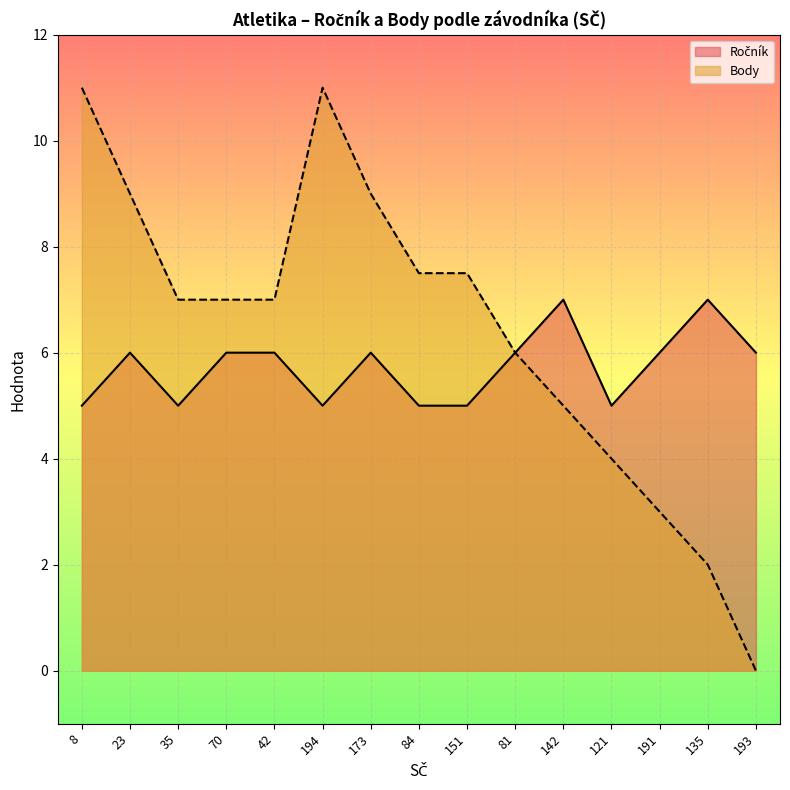

Rank the series by their average value, from lowest to highest.

Ročník, Body